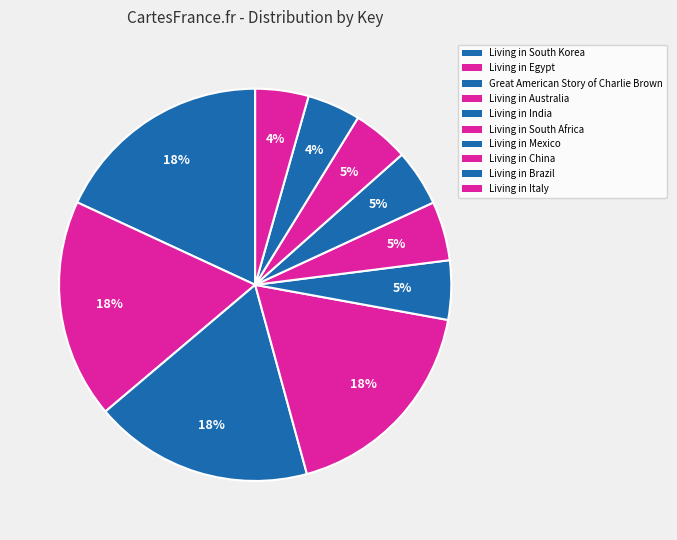

Is Living in South Africa the majority of the pie?

No